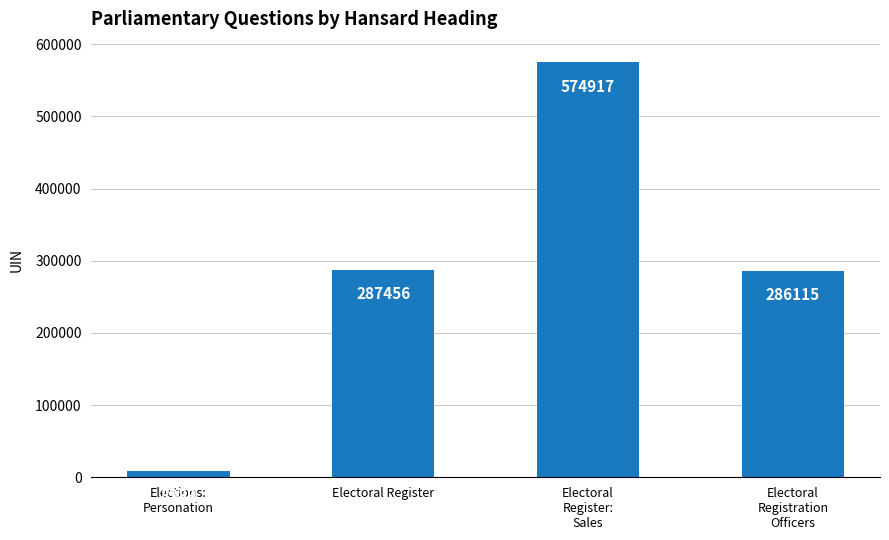

Between Electoral
Register:
Sales and Electoral
Registration
Officers, which is larger?

Electoral
Register:
Sales